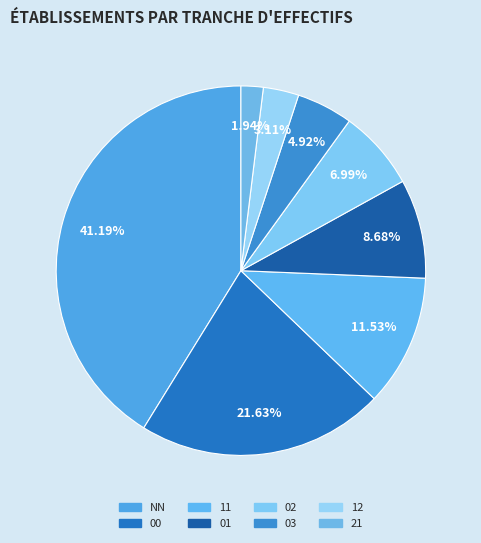

What percentage is the NN slice, to the nearest percent?

41%